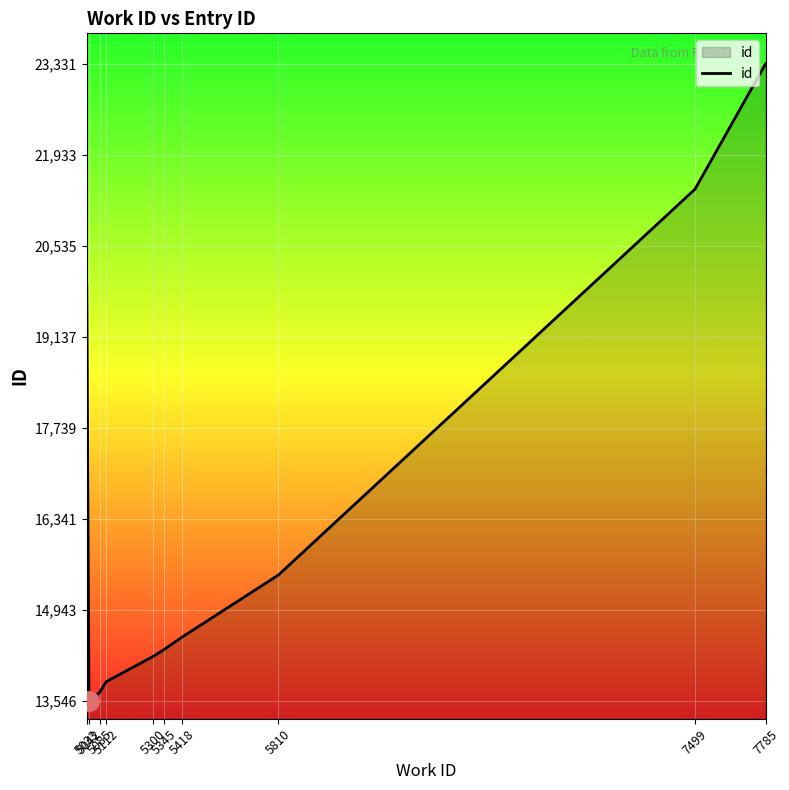

Count the number of data series in this chart.

1